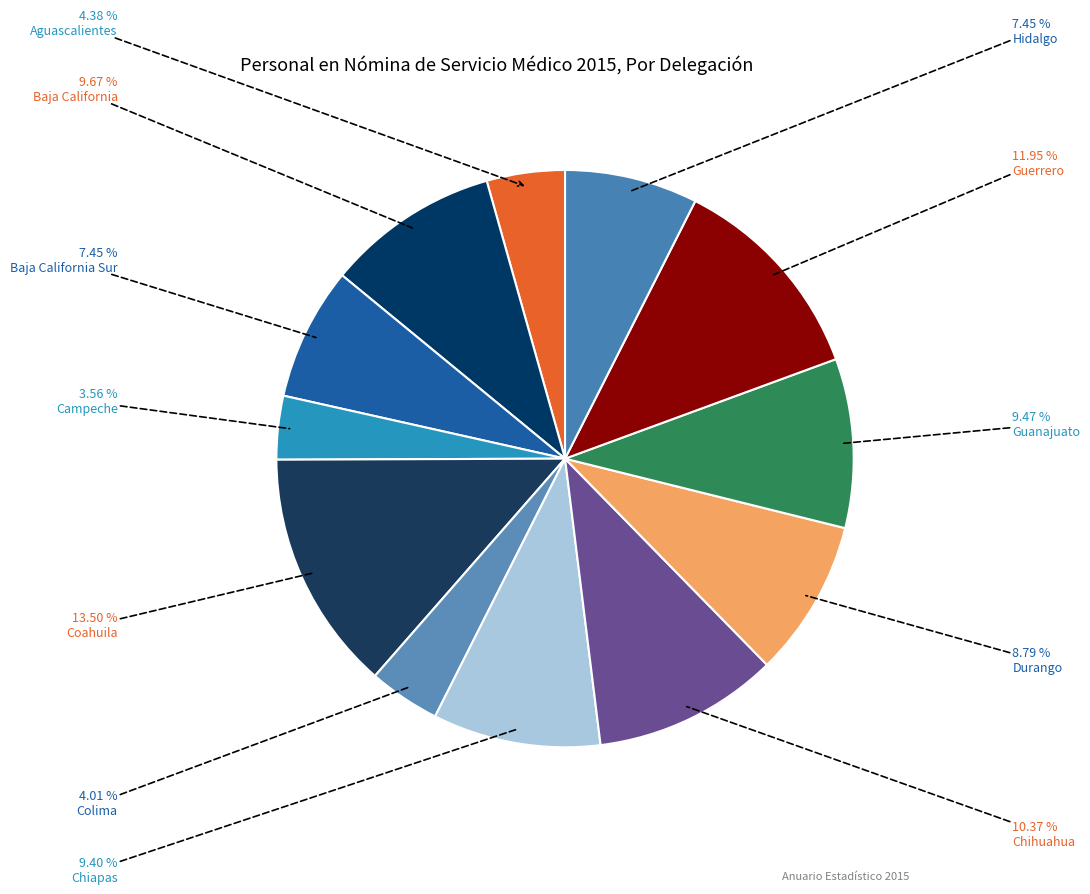

Rank the categories by value from lowest to highest.

Campeche, Colima, Aguascalientes, Baja California Sur, Hidalgo, Durango, Chiapas, Guanajuato, Baja California, Chihuahua, Guerrero, Coahuila